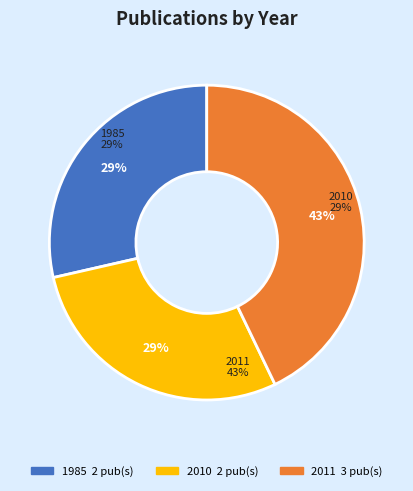

The Baltuck et al., 1985 slice represents 2% of the pie. True or false?

False